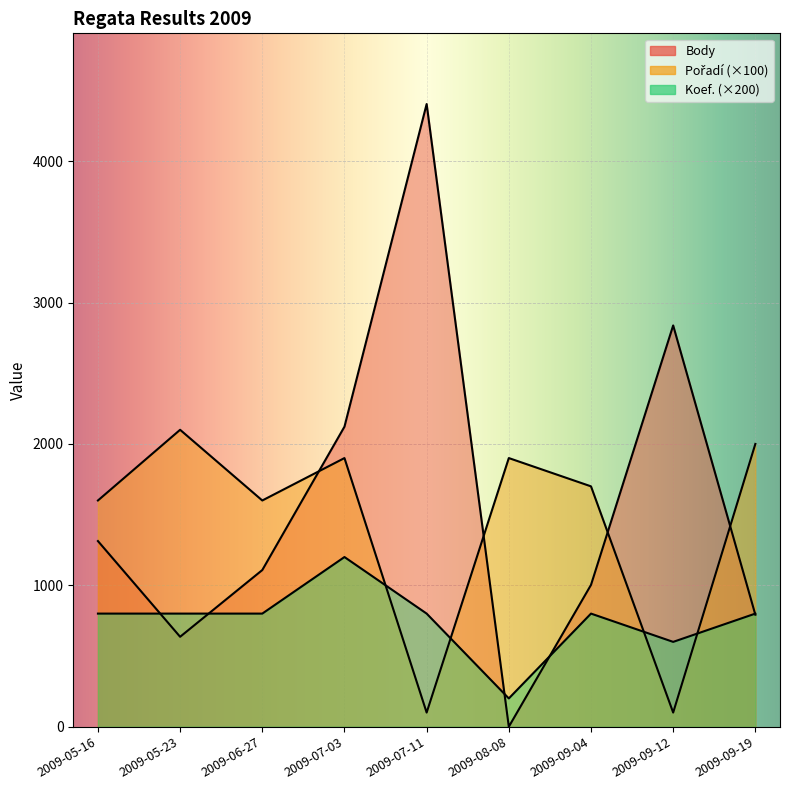

The Pořadí series shows 1064 at 2009-09-19. True or false?

False